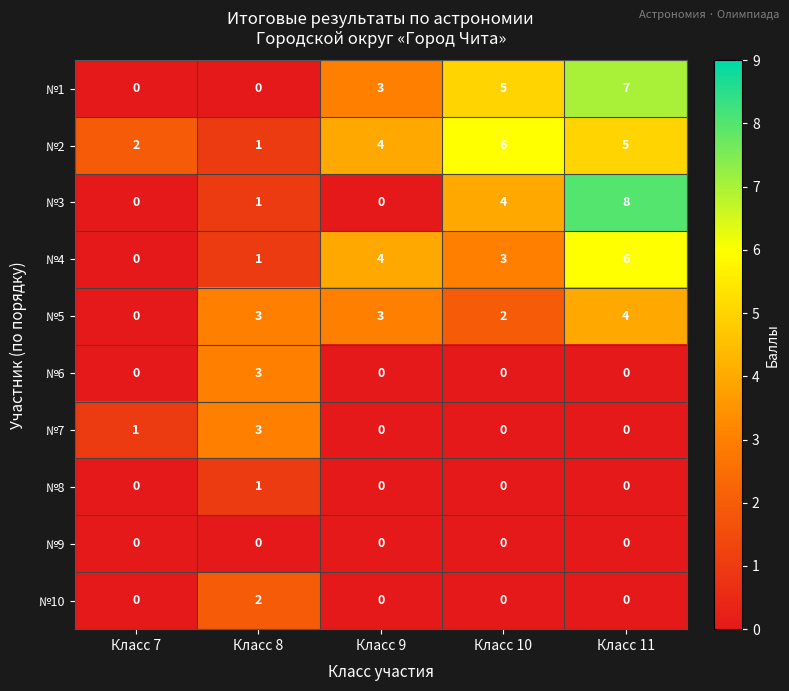

What is the total value across all series at Класс 7?

3